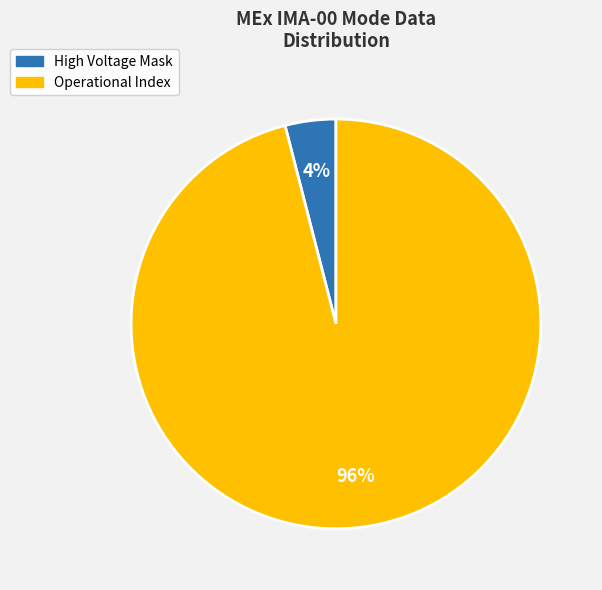

Do Operational Index and High Voltage Mask together represent more than half of the pie?

Yes